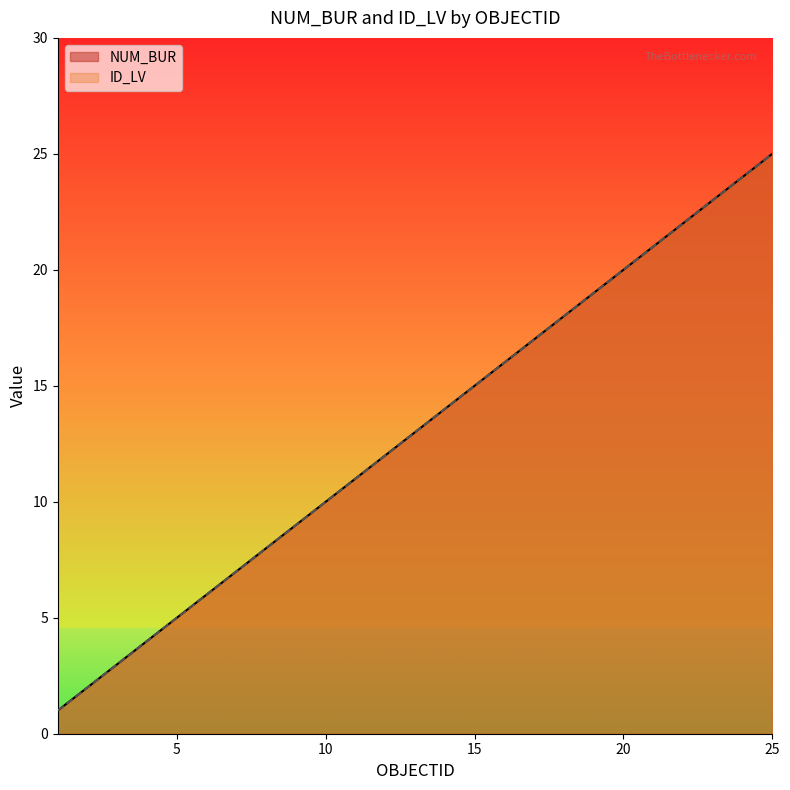

At which label is NUM_BUR closest to 13?

13